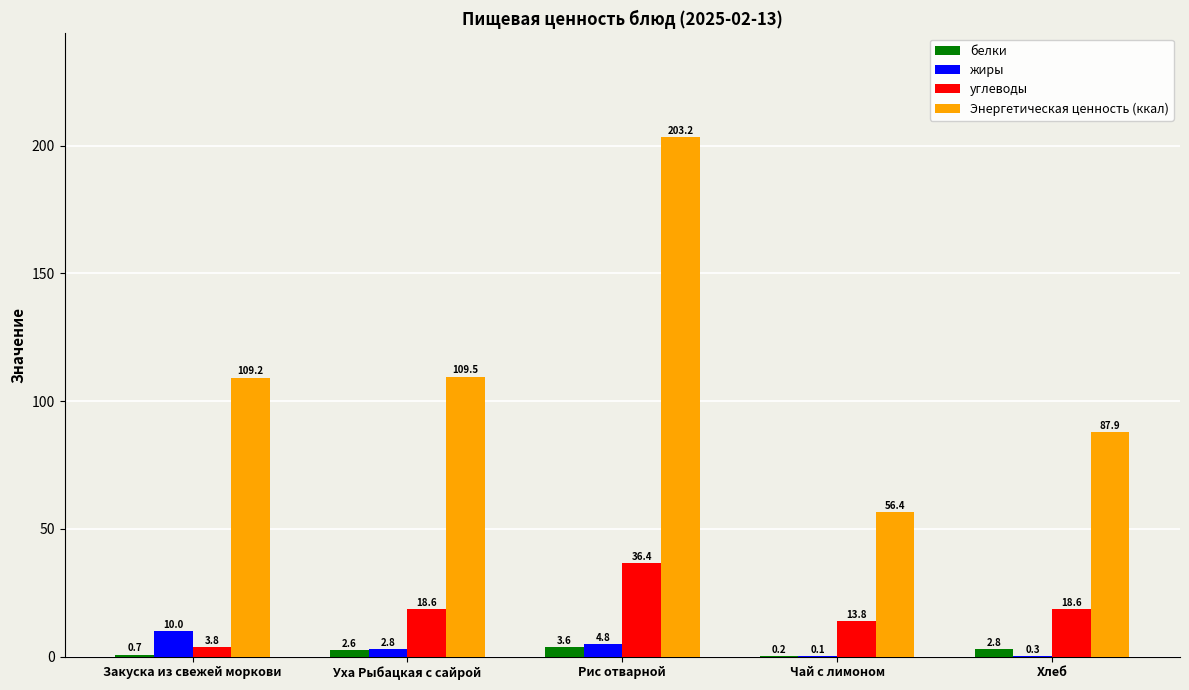

What is the sum of the белки values at Рис отварной and Закуска из свежей моркови?

4.3